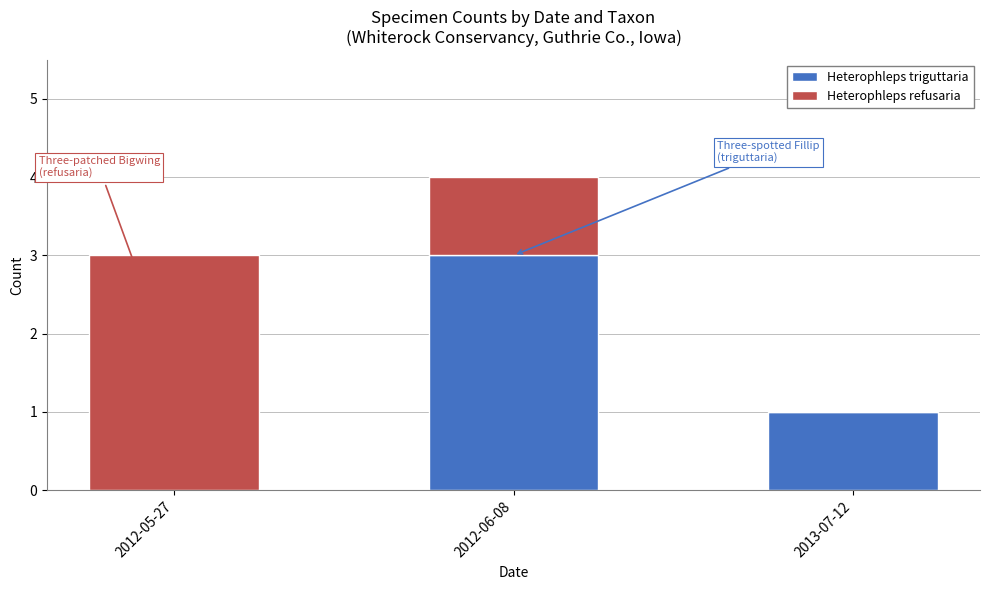

Is it true that Heterophleps triguttaria equals 3 at 2012-06-08?

True